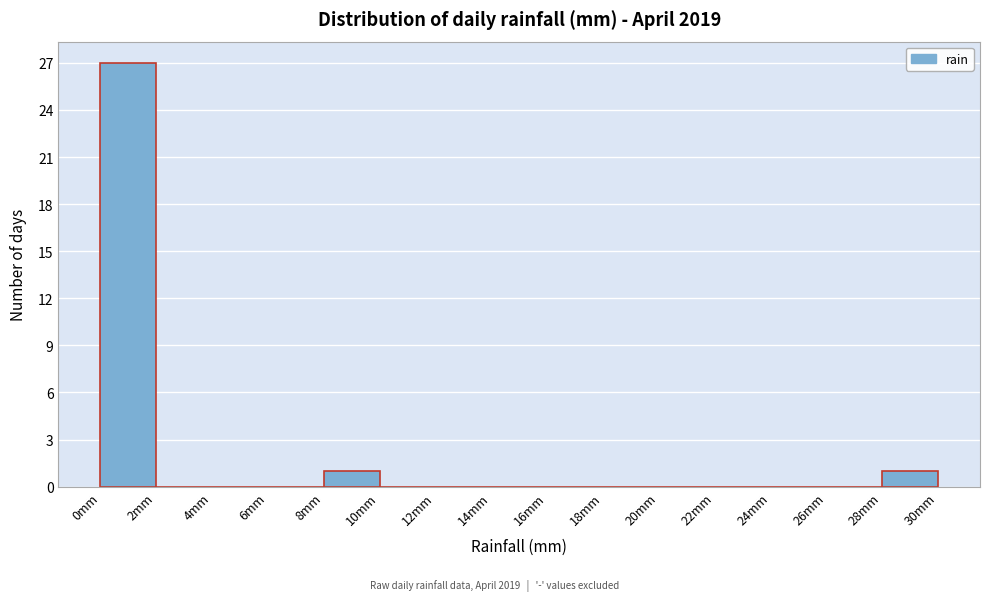

Which range on the x-axis has the tallest bar?

0 to 2